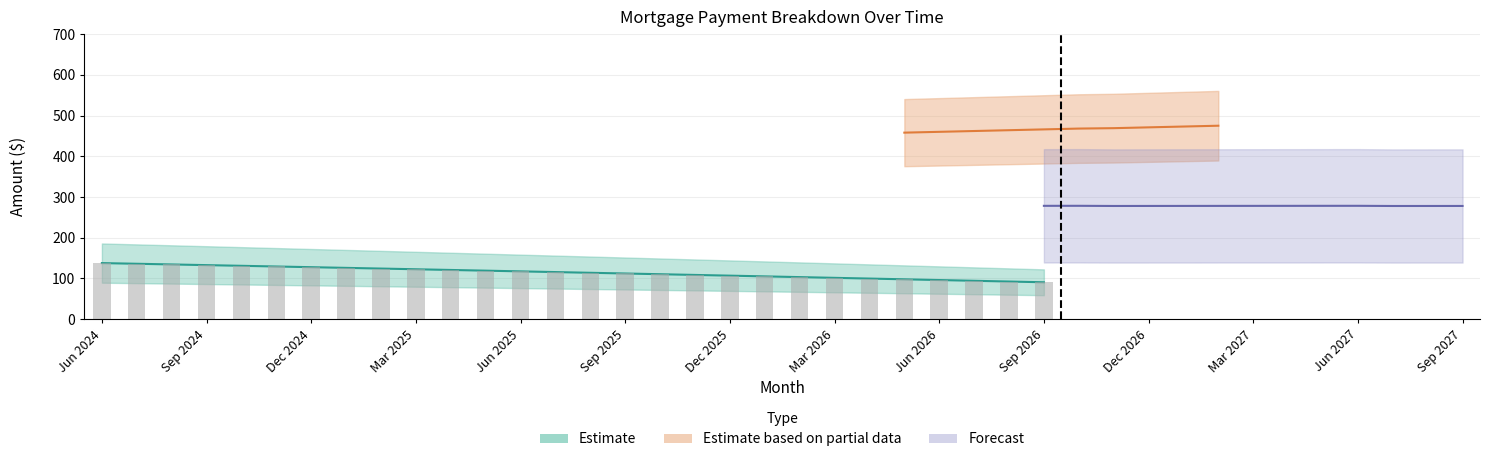

What is the difference between the second highest and minimum values in the Principal series?

67.0